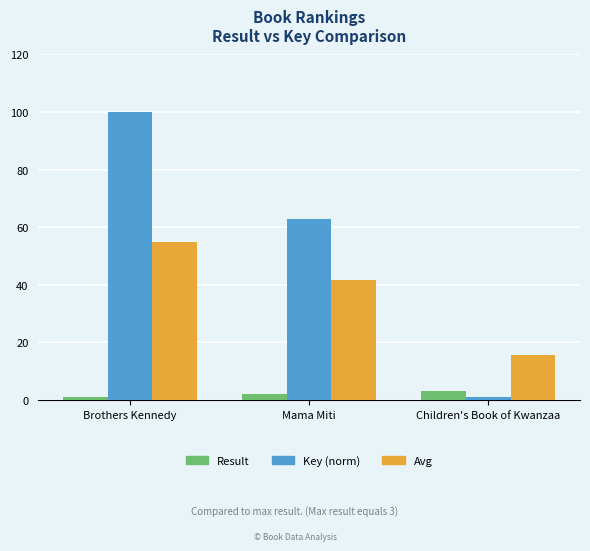

Which series has the largest total across all categories?

Key (norm)